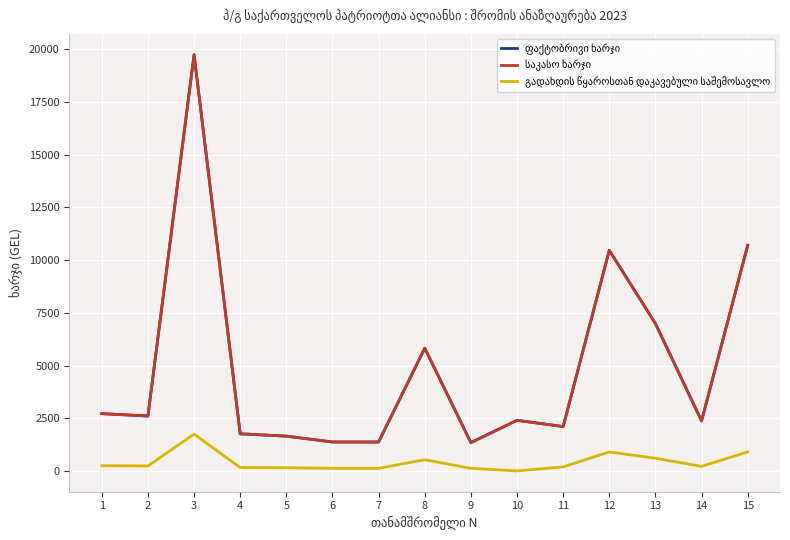

Does the chart display data point markers on the line(s)?

No